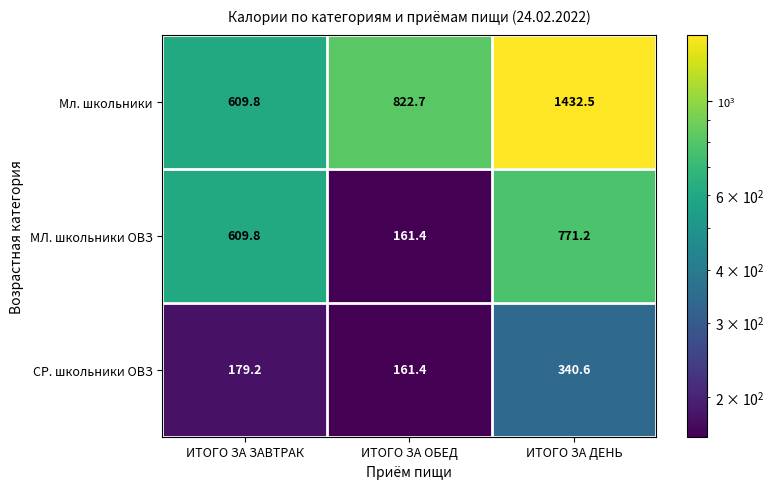

At ИТОГО ЗА ДЕНЬ, list the series in order from smallest to largest.

СР. школьники ОВЗ, МЛ. школьники ОВЗ, Мл. школьники